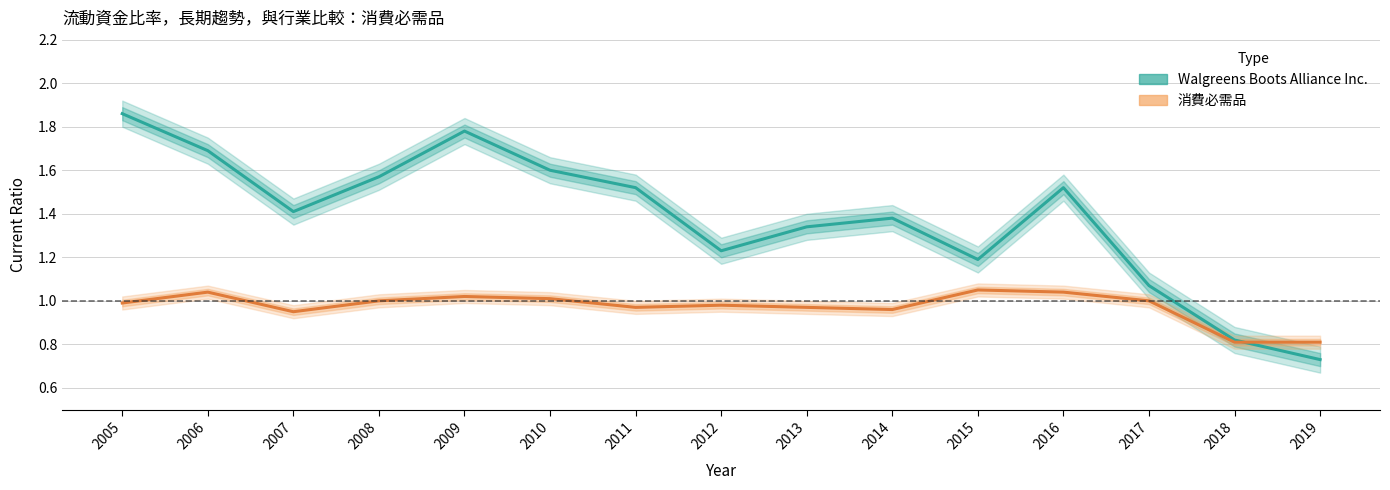

What is the difference between the Walgreens Boots Alliance Inc. values at 2014 and 2008?

0.2